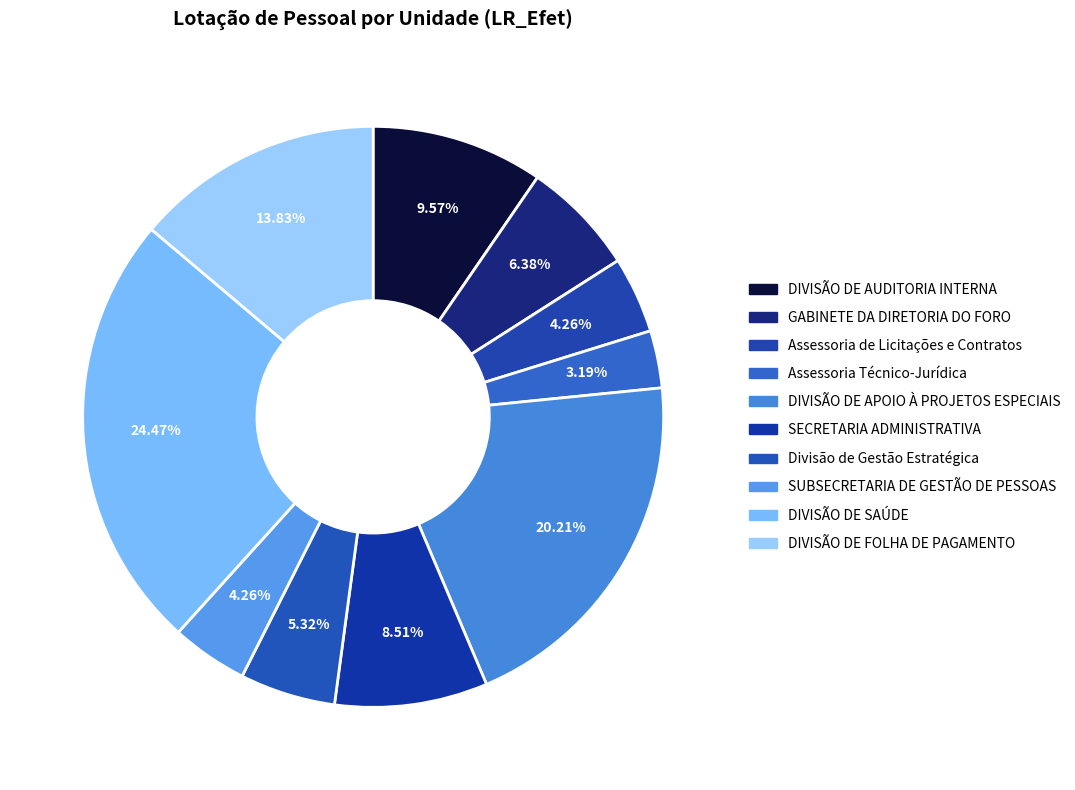

True or false: GABINETE DA DIRETORIA DO FORO accounts for 6% of the total.

True